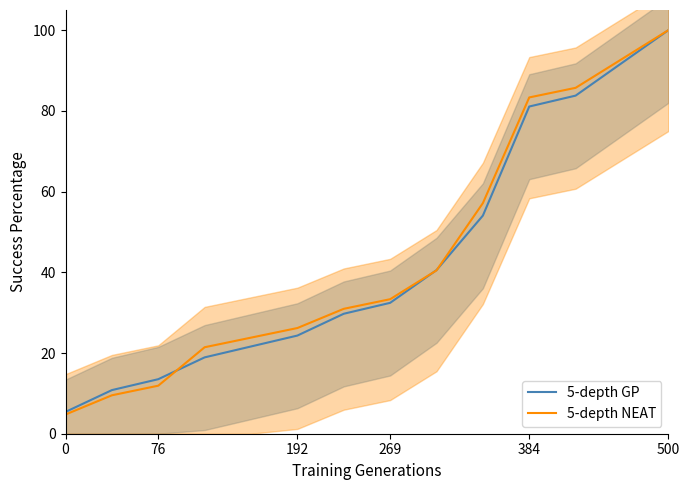

What is the highest value of the 5-depth NEAT series?

100.0